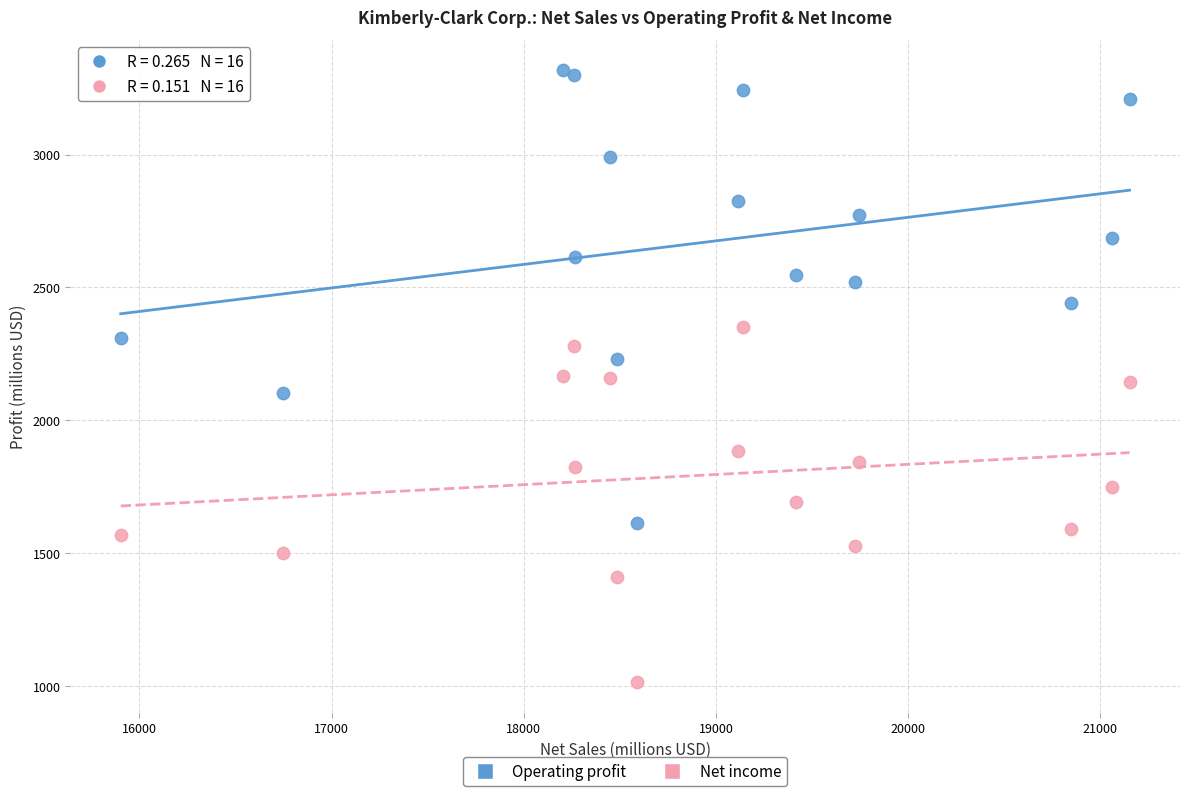

Which series contains the highest Y value?

Operating profit